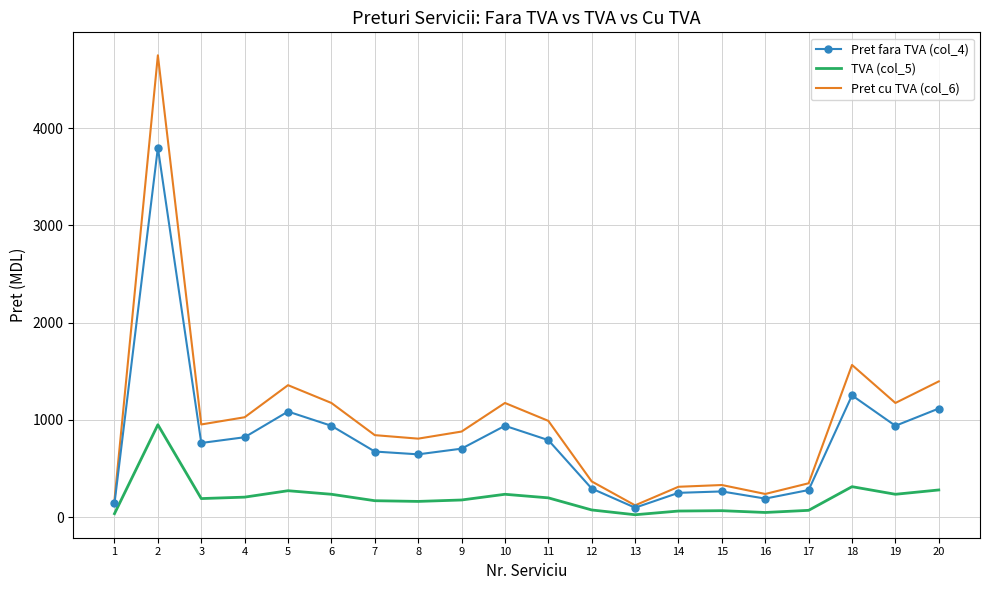

What is the minimum value for Pret cu TVA (col_6)?

121.0